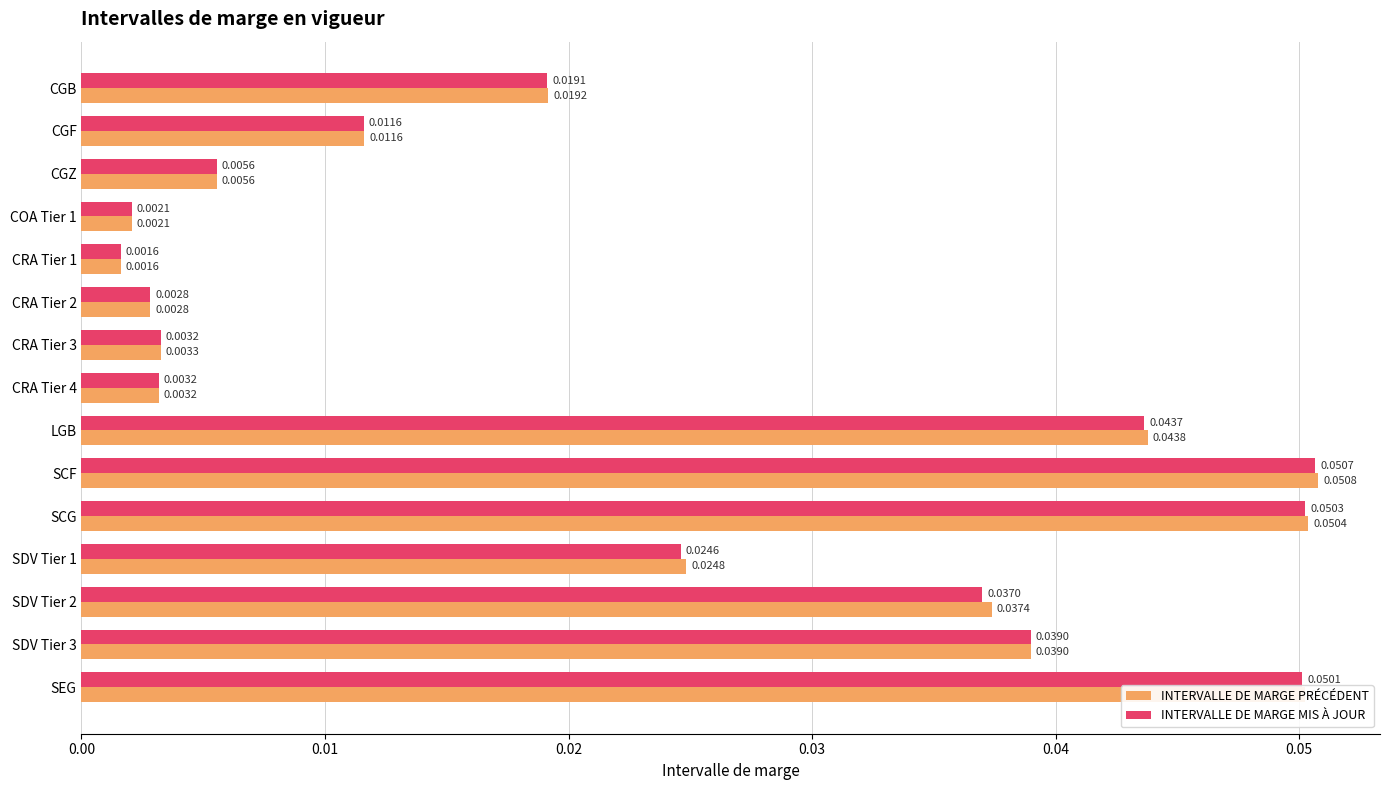

Which label corresponds to the smallest value in the chart?

CRA Tier 1